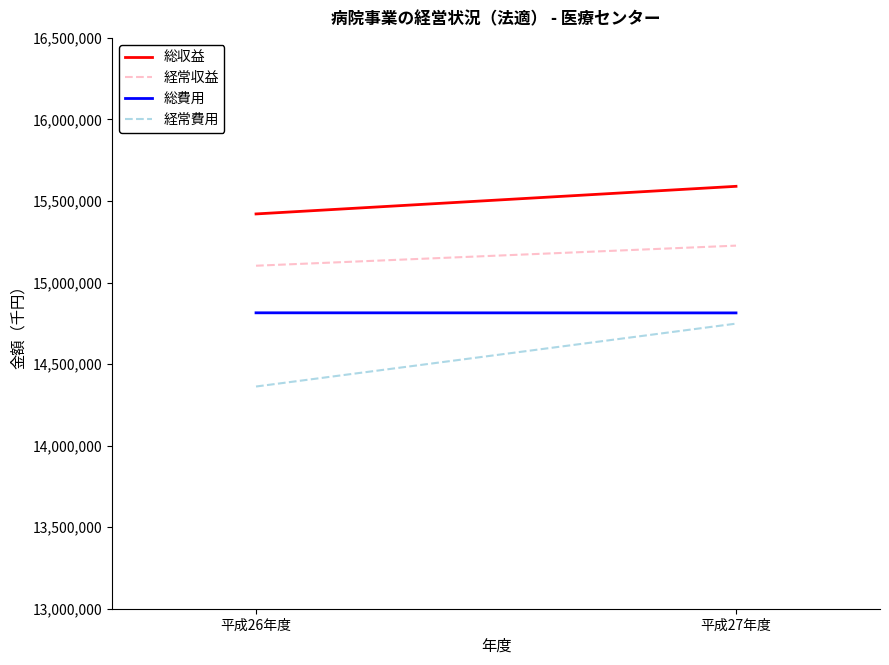

What is the label of the 1st point from the right?

平成27年度